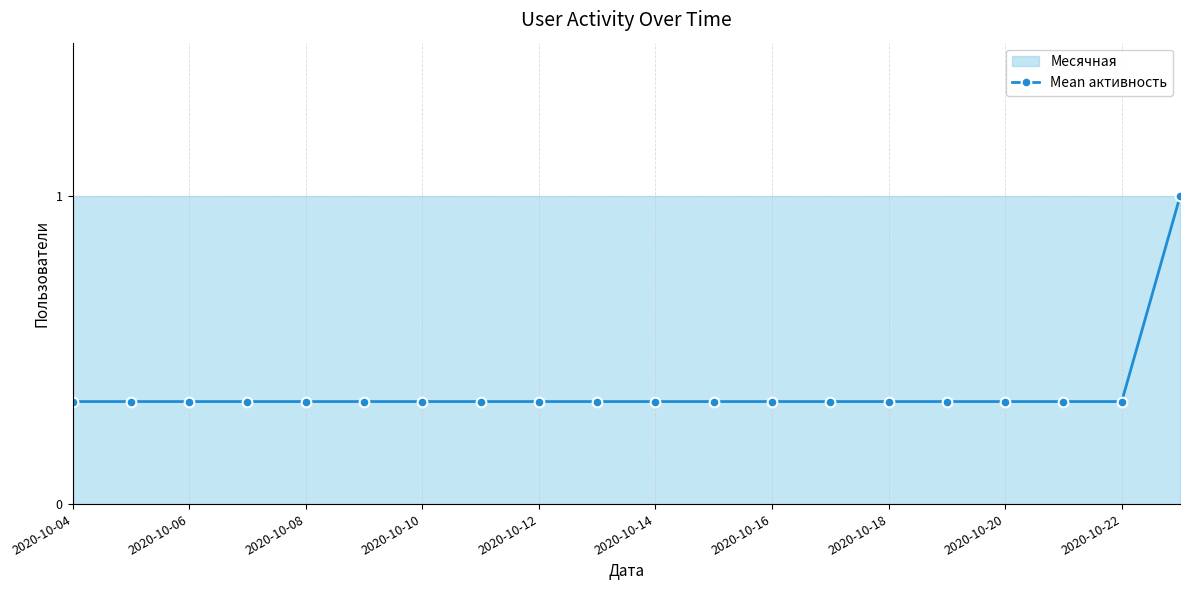

At which label is the value closest to 0?

2020-10-04